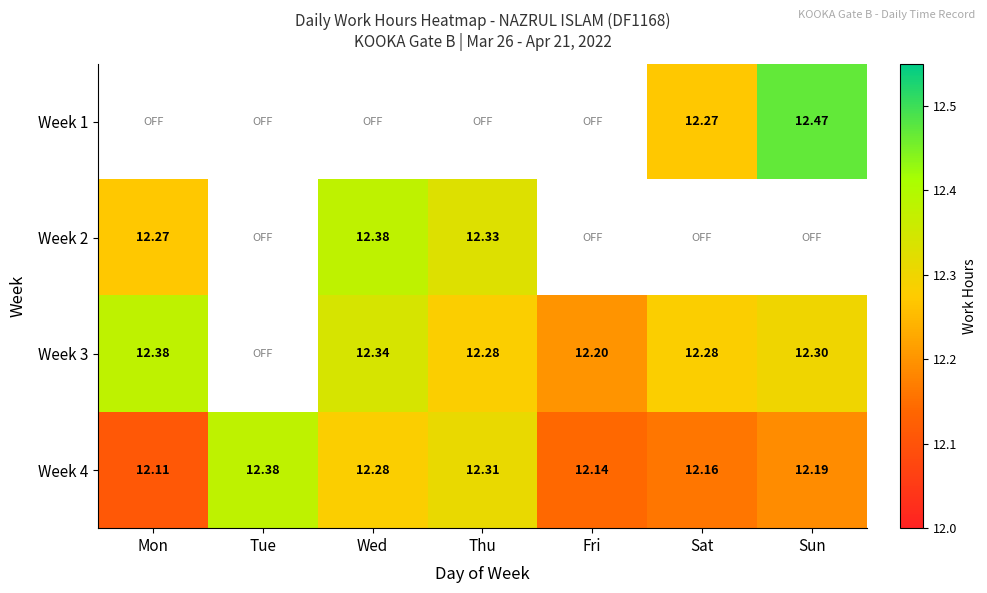

List the labels in order of Week 4 value, smallest first.

Mon, Fri, Sat, Sun, Wed, Thu, Tue